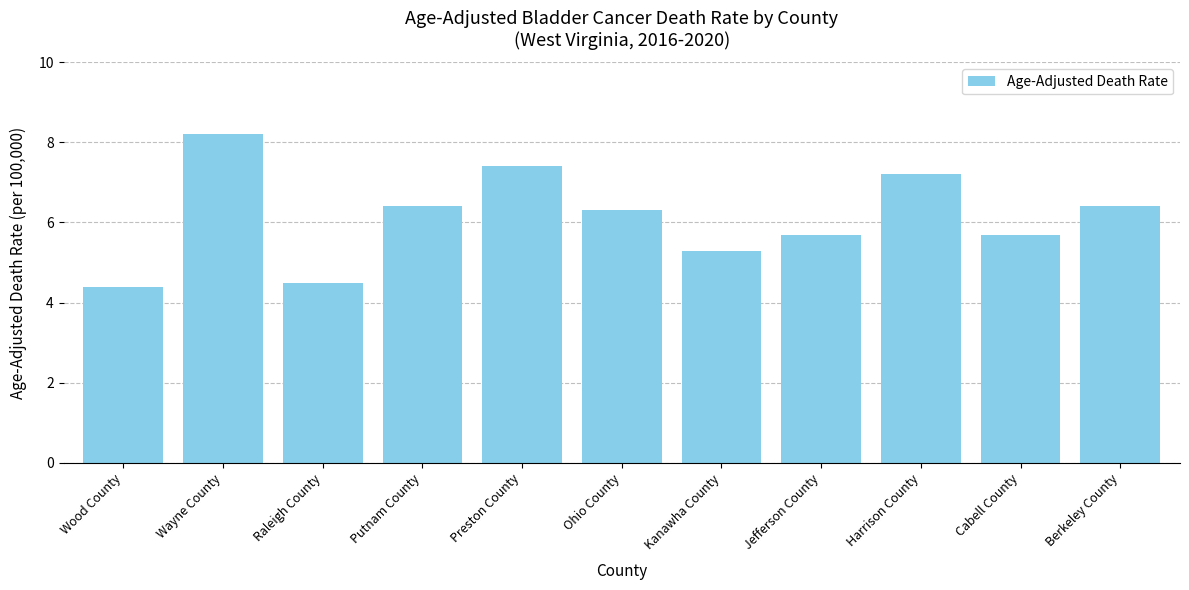

Reading left to right, what are all the values shown in this chart?

Wood County=4.4	Wayne County=8.2	Raleigh County=4.5	Putnam County=6.4	Preston County=7.4	Ohio County=6.3	Kanawha County=5.3	Jefferson County=5.7	Harrison County=7.2	Cabell County=5.7	Berkeley County=6.4